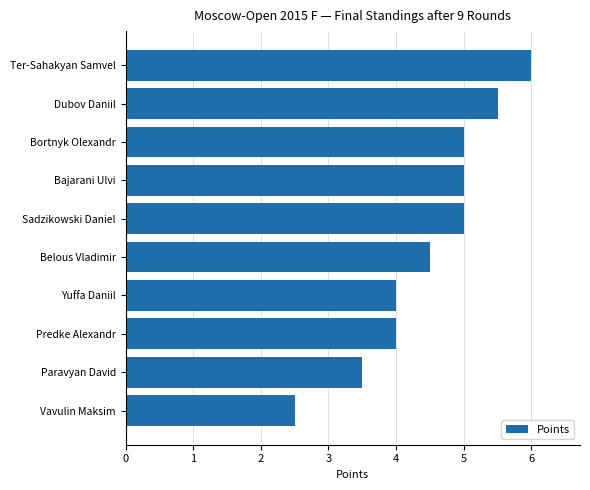

Count the number of data series in this chart.

1